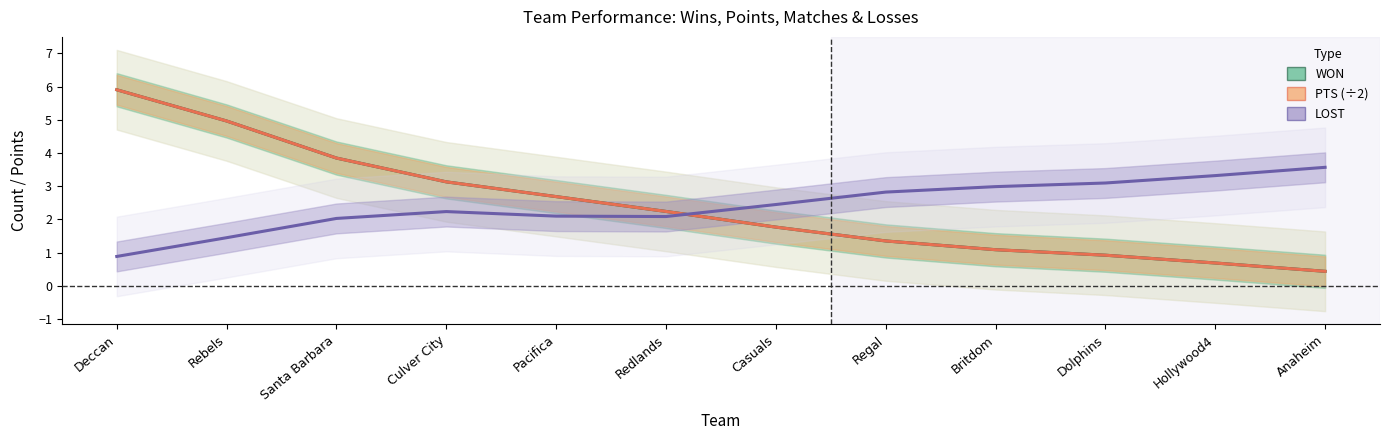

What is the greatest value displayed?

5.9